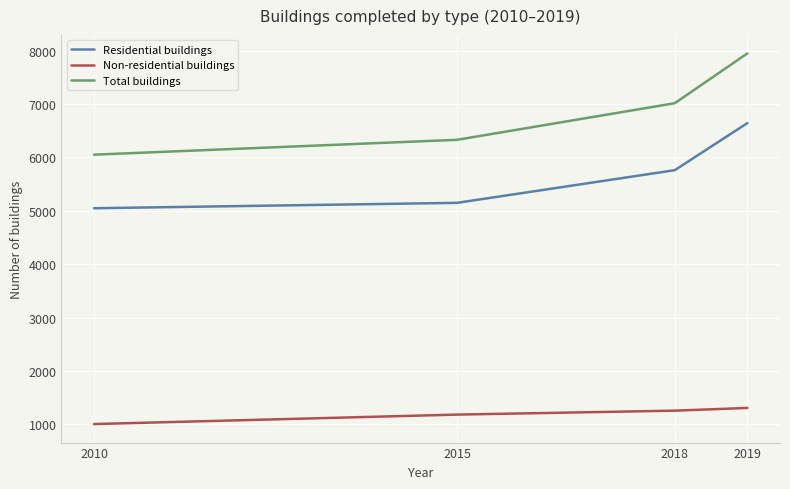

What is the sum of all Total buildings values?

27347